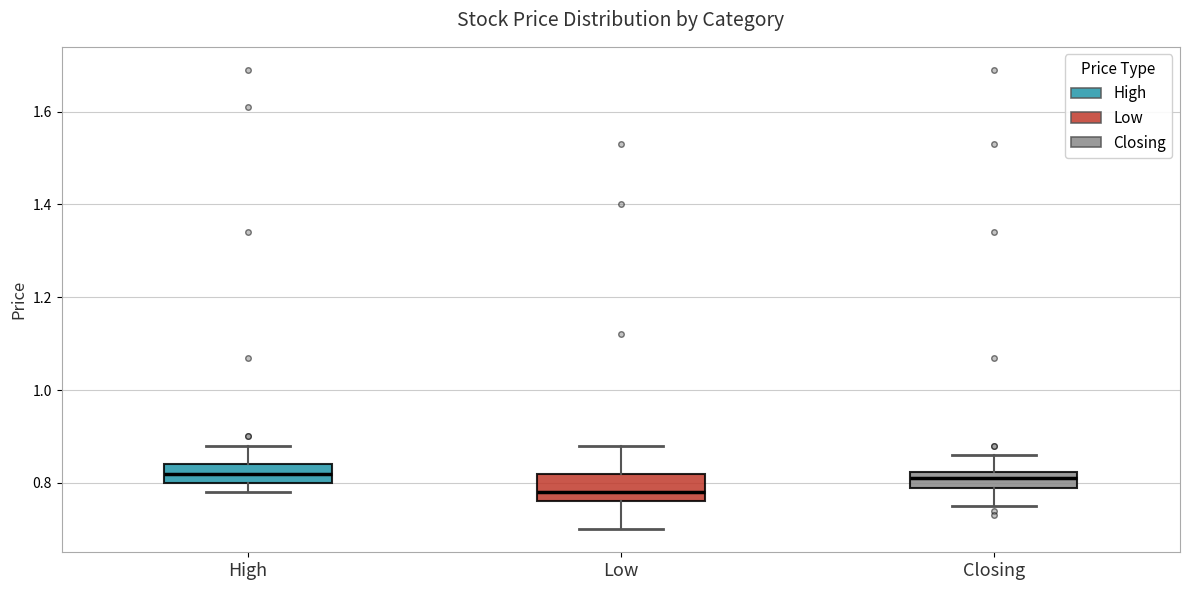

Reading left to right, read every box against the y-axis: the position of its median line, the range the box covers, and the ends of its whiskers. The values are not printed on the chart, so give them approximately, as read against the axis.

High: median 0.82, box 0.80 to 0.84, whiskers 0.78 to 0.88
Low: median 0.78, box 0.76 to 0.82, whiskers 0.70 to 0.88
Closing: median 0.82 (inside the box), box 0.80 to 0.82, whiskers 0.76 to 0.86